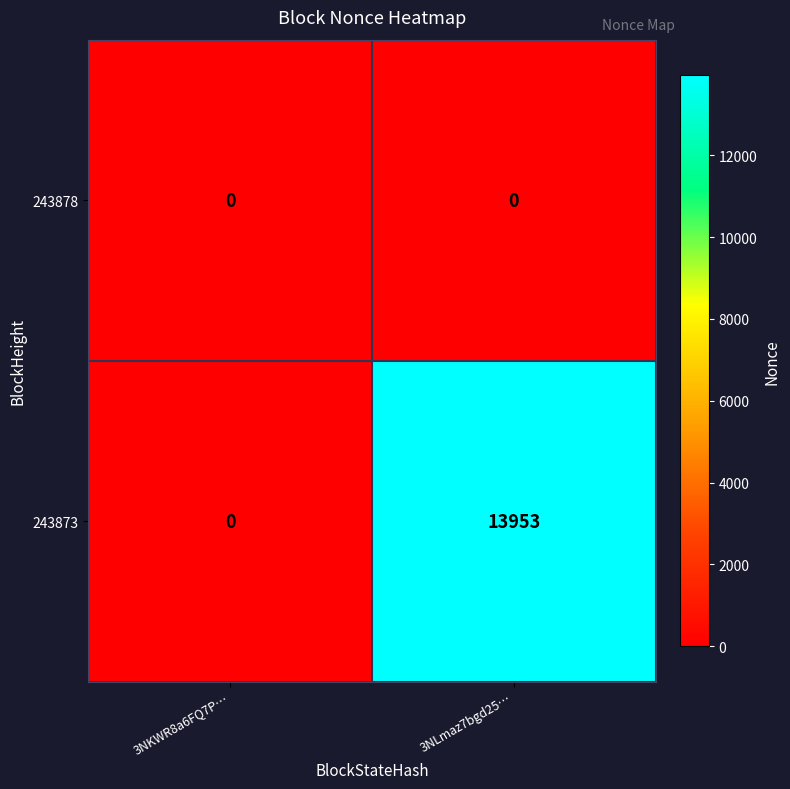

Which series has the largest total across all categories?

243873